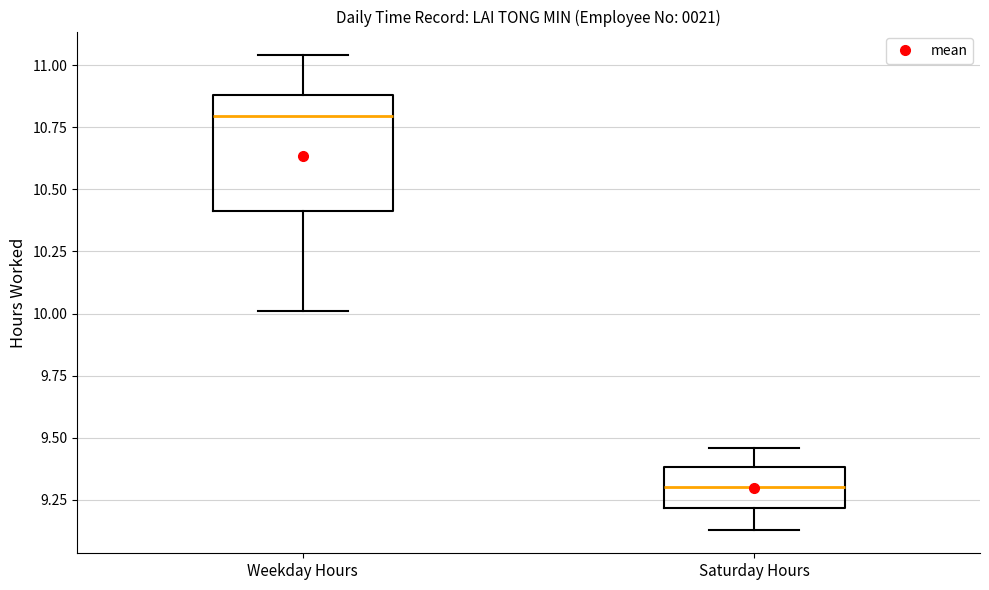

Reading left to right, transcribe this box plot: for each box, give where its median line is, the range the box spans, and where its two whiskers end, as read against the y-axis. The values are not printed on the chart, so give them approximately, as read against the axis.

Weekday Hours: median 10.80, box 10.40 to 10.90, whiskers 10.00 to 11.05
Saturday Hours: median 9.30, box 9.20 to 9.40, whiskers 9.15 to 9.45